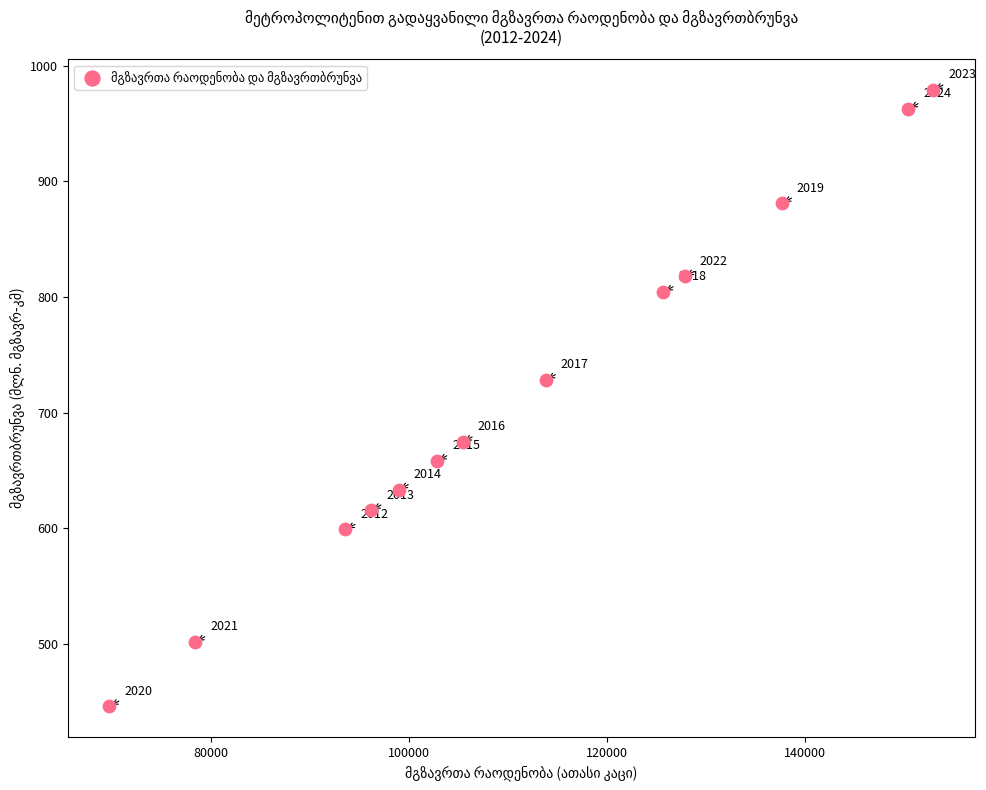

What Y value in the scatter plot is closest to 712?

728.5